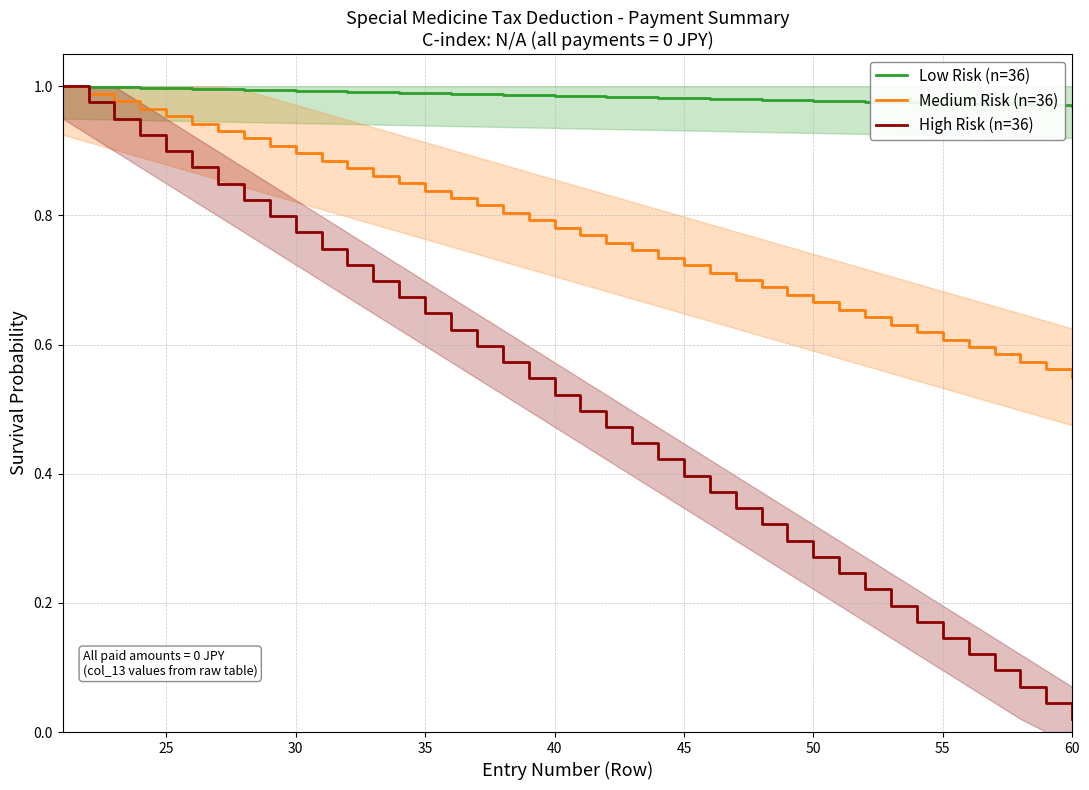

What are all the series names shown in the legend?

Low Risk (n=36), Medium Risk (n=36), High Risk (n=36)